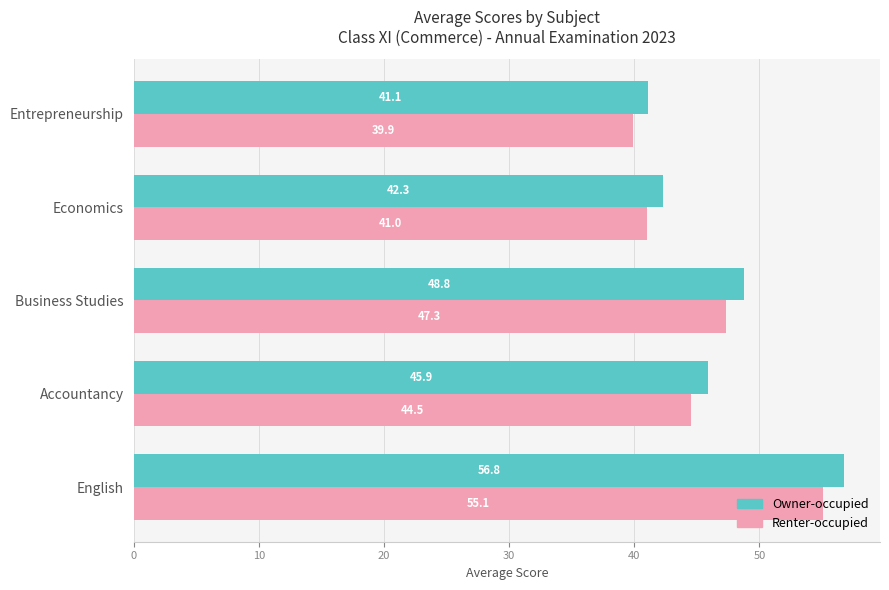

What value does the Owner-occupied series have at Economics?

42.3